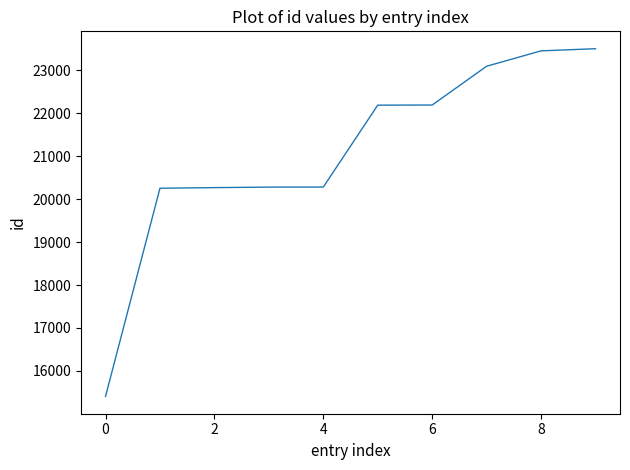

Count the number of categories in the chart.

10